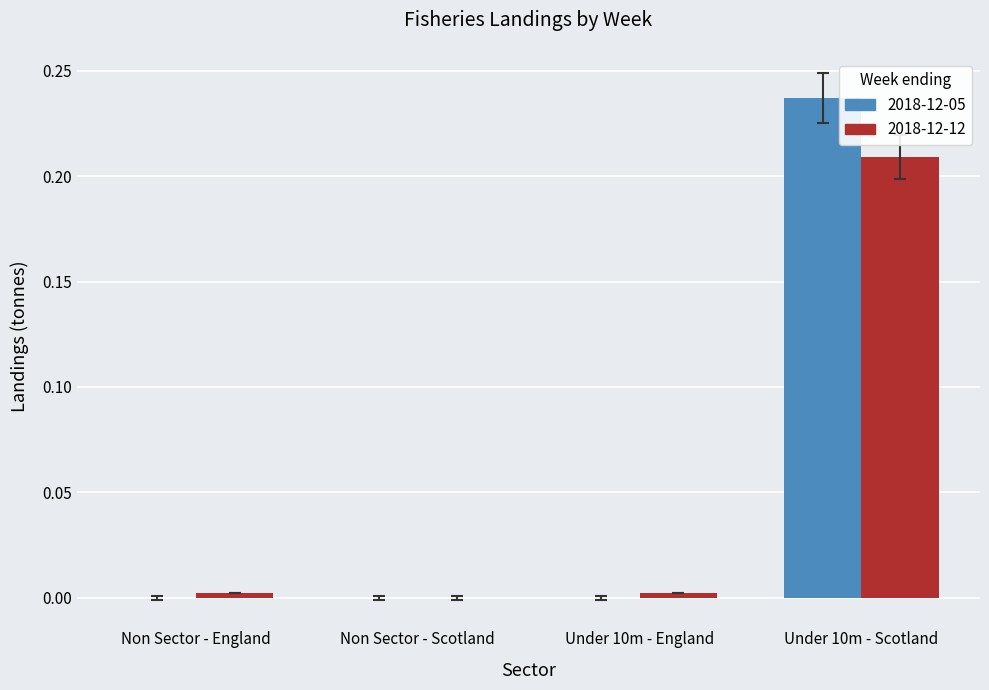

The 2018-12-12 series shows 0.1 at Non Sector - Scotland. True or false?

False